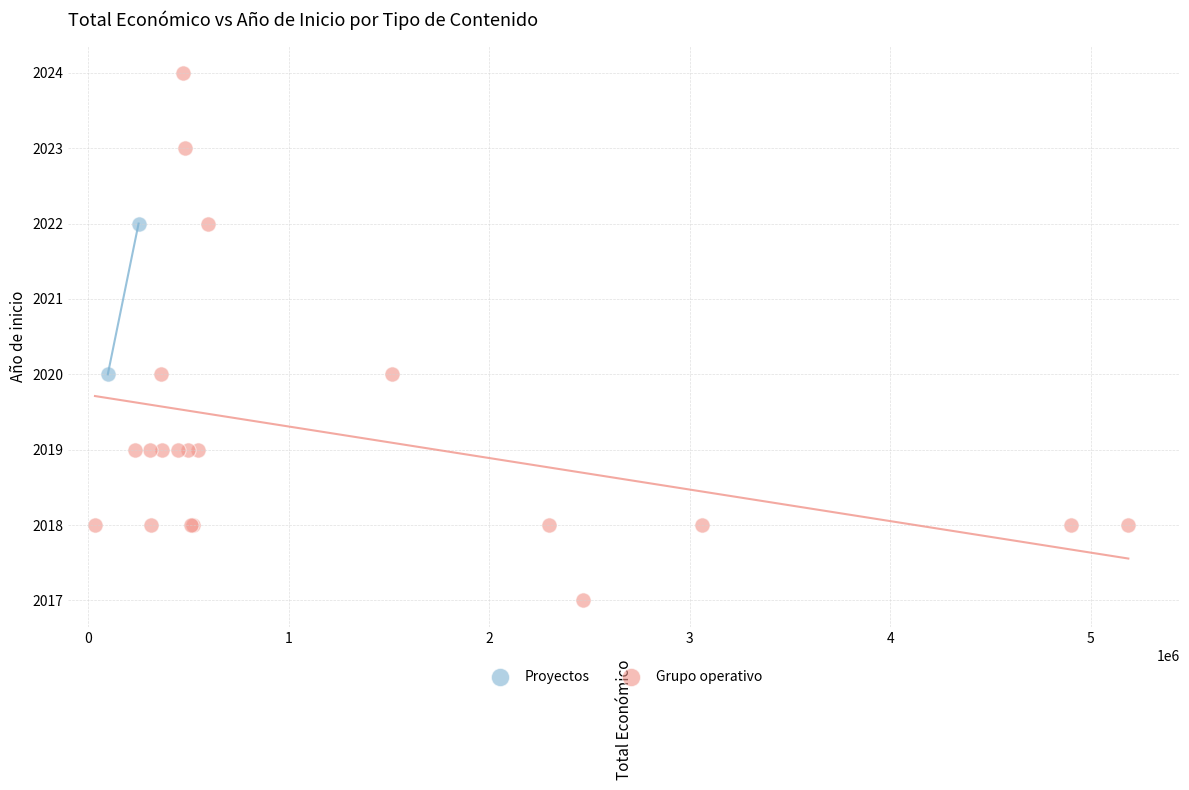

What are all the series names shown in the legend?

Proyectos, Grupo operativo